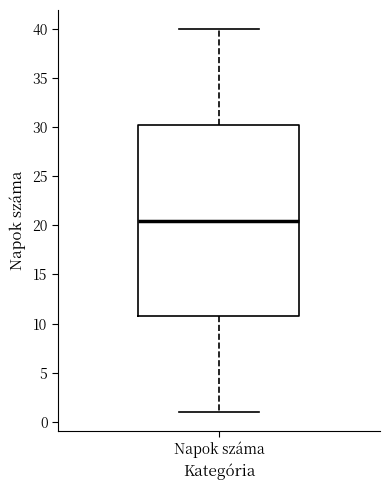

Where does the upper whisker of the box for Napok száma end on the y-axis? The values are not printed on the chart, so give them approximately, as read against the axis.

40.0